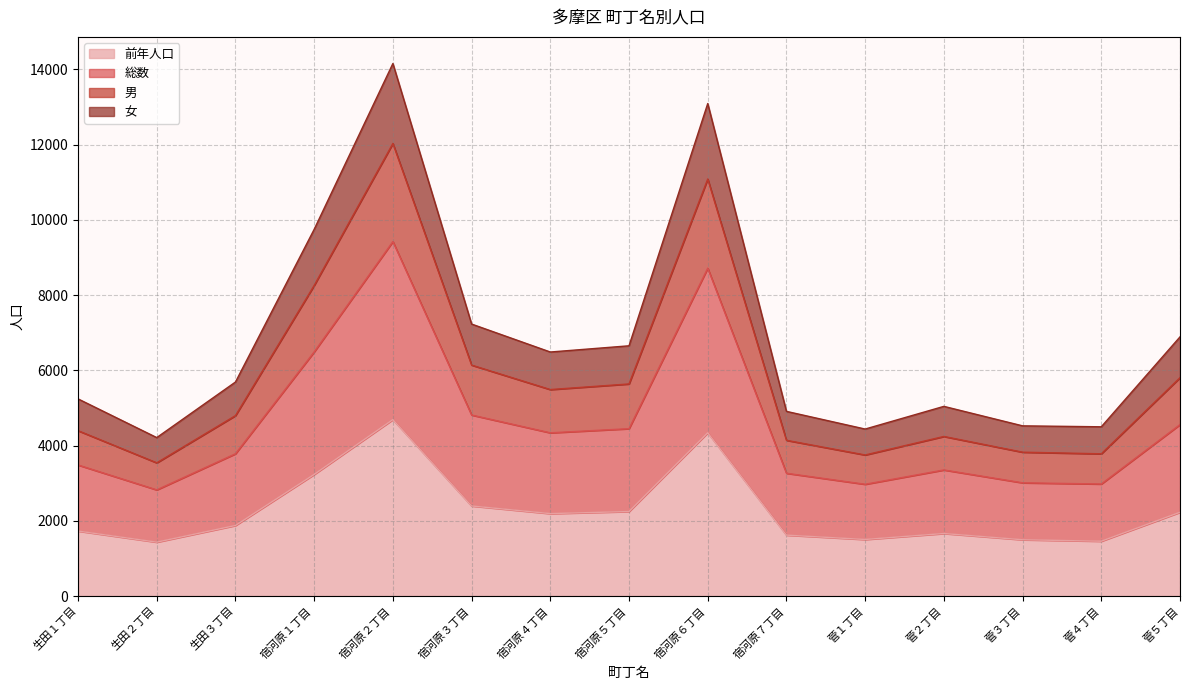

Which series has the largest total across all categories?

総数